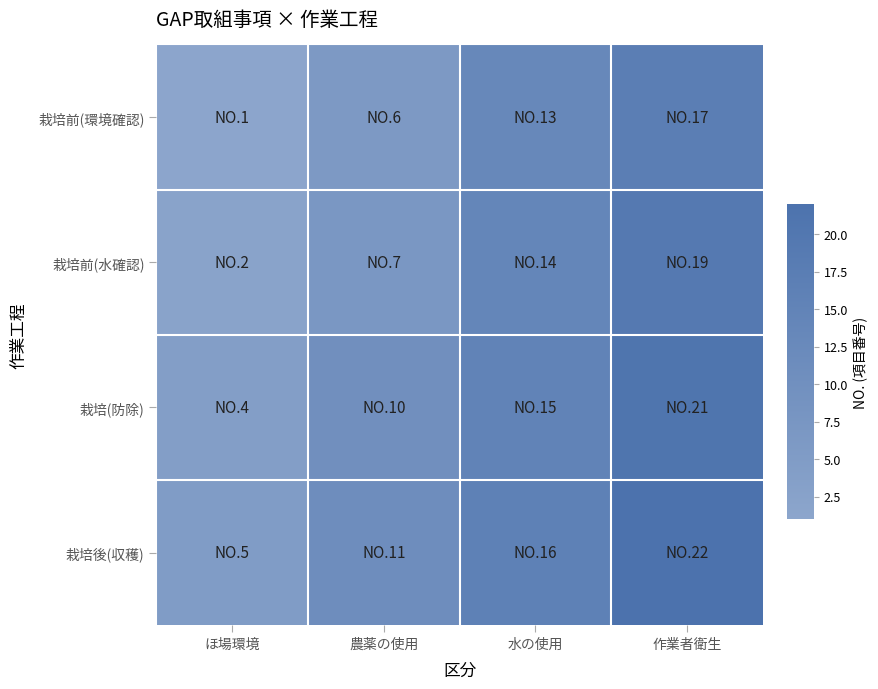

What is the maximum value shown in the chart?

22